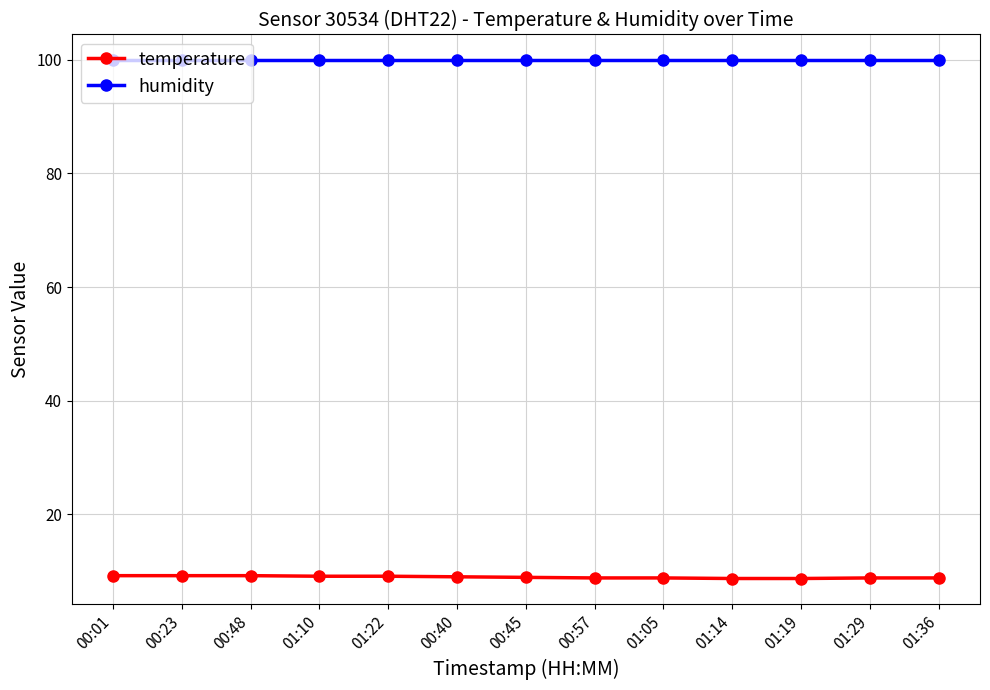

True or false: humidity and temperature intersect in this chart.

False